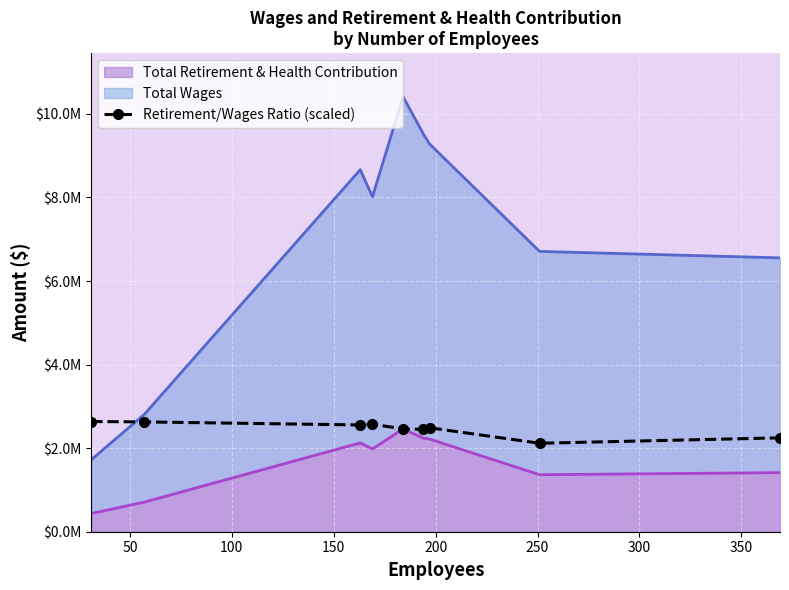

True or false: the data has more than 1 interior local peaks.

True